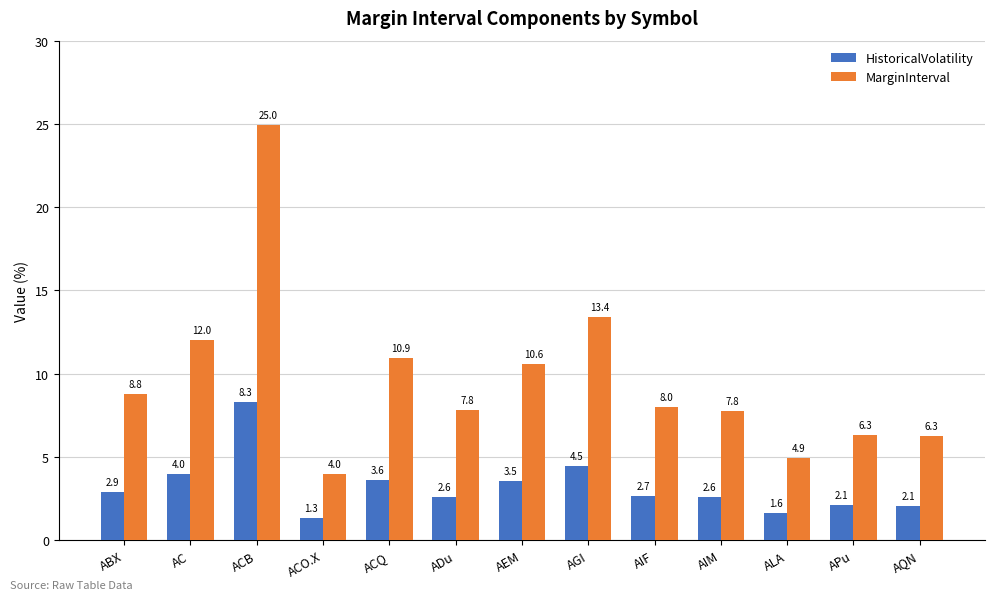

At which category does the chart reach its peak across all series?

ACB